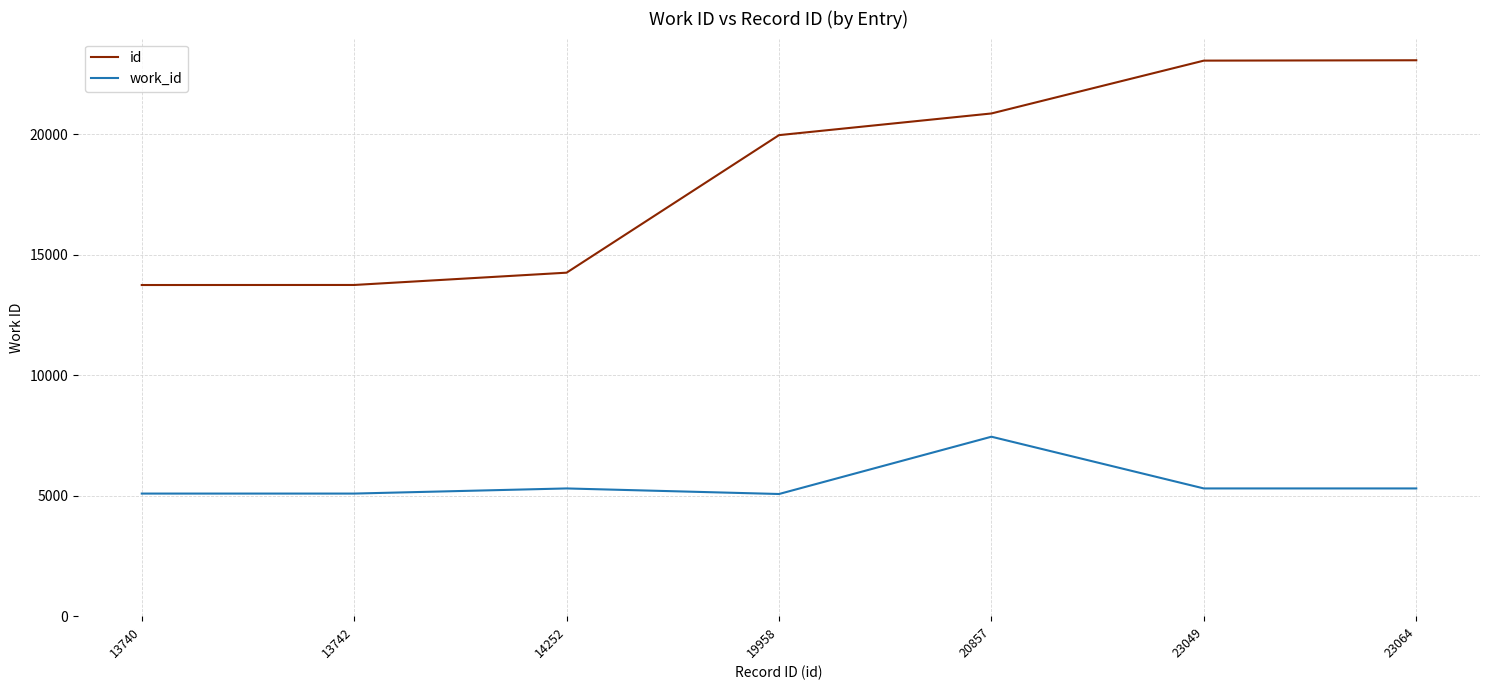

The value of work_id at 13740 is 2304. True or false?

False